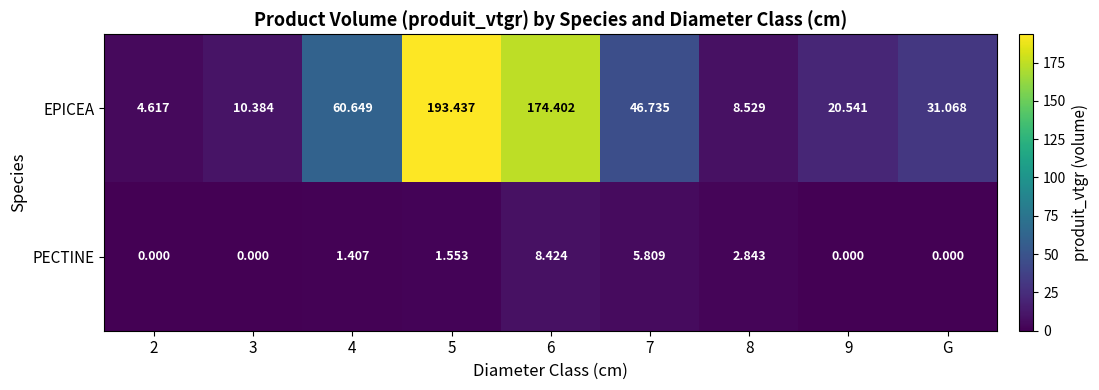

Which label corresponds to the largest value in the chart?

5